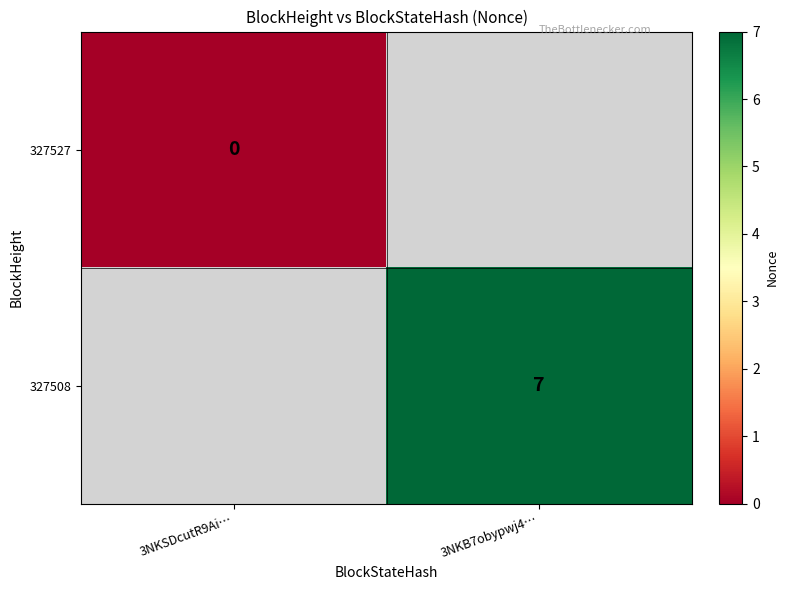

True or false: 327508 has a value of 7 at 3NKB7obypwj4….

True